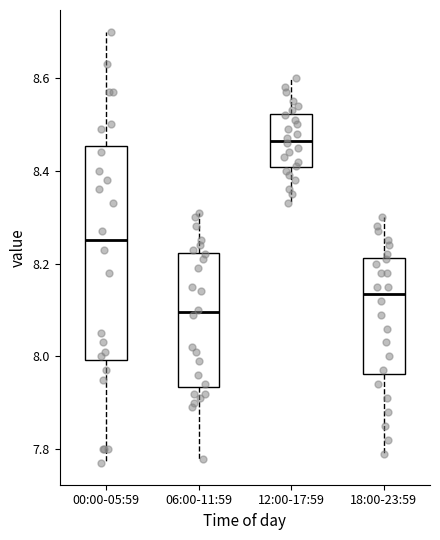

Where is the lower edge of the box for 18:00-23:59 on the y-axis? The values are not printed on the chart, so give them approximately, as read against the axis.

7.96